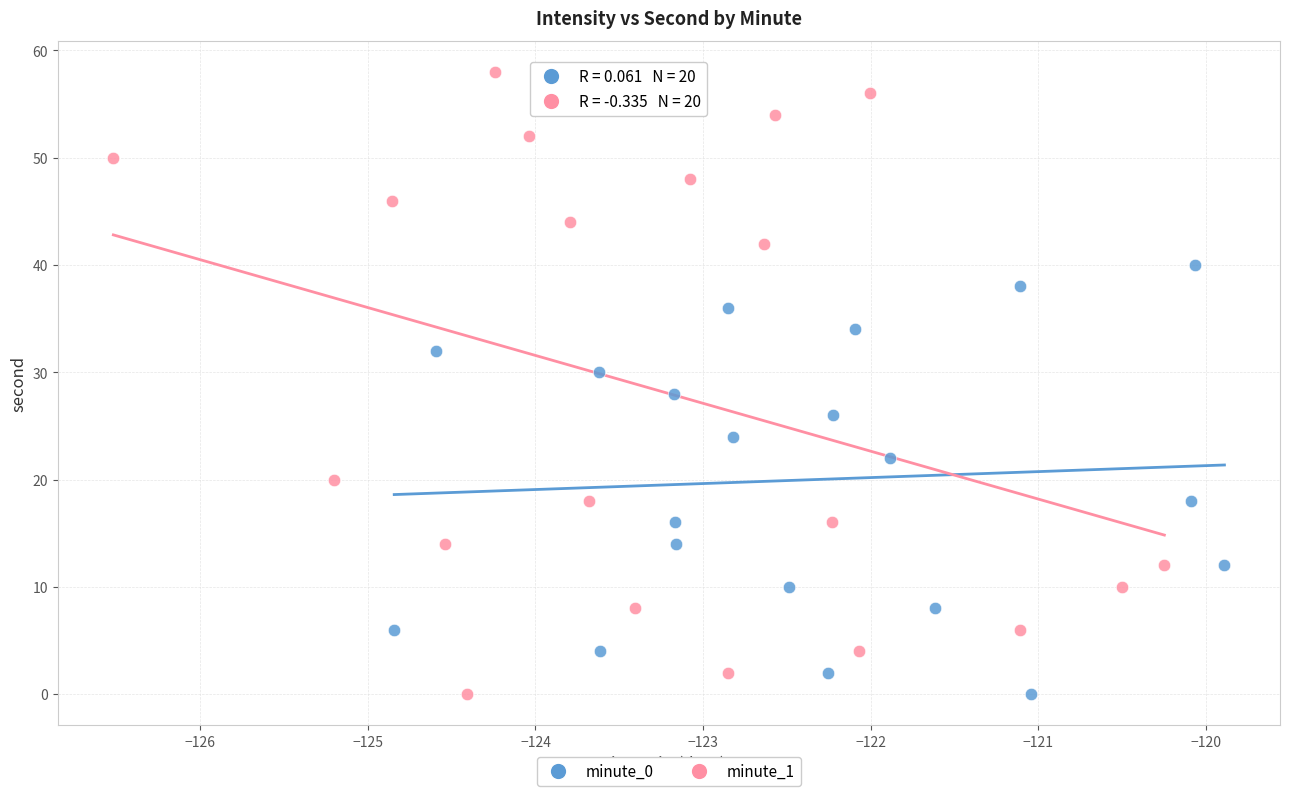

Which series has the largest Y range (max minus min)?

minute_1